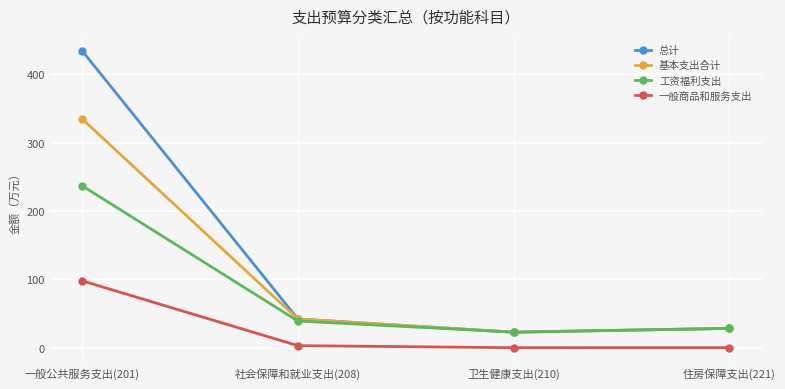

Rank the series by their average value, from lowest to highest.

一般商品和服务支出, 工资福利支出, 基本支出合计, 总计